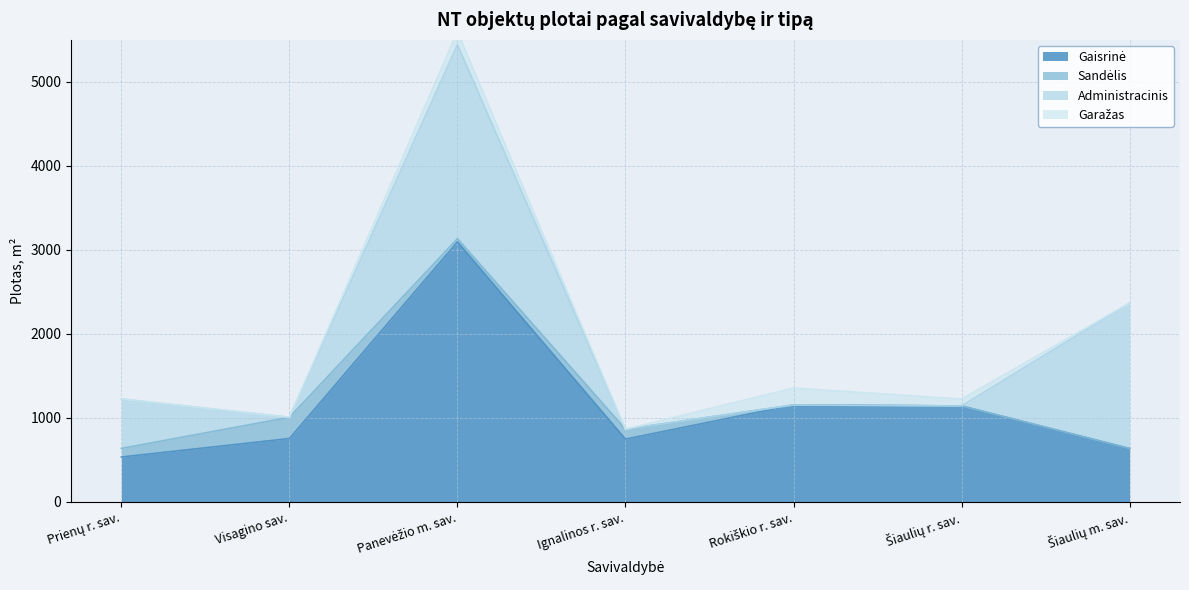

The value of Gaisrinė at Šiaulių r. sav. is 1141.0. True or false?

True